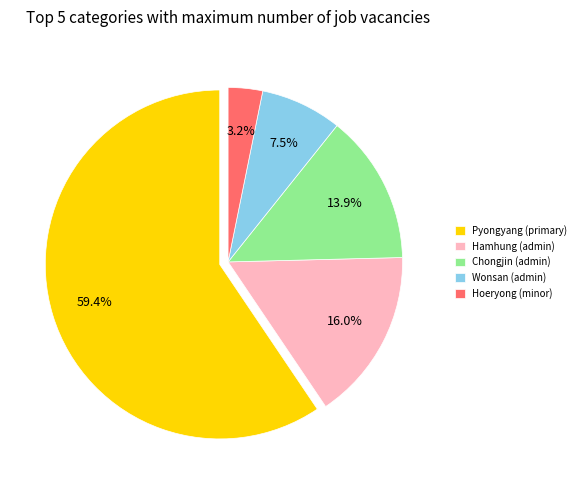

To the nearest percent, what is the difference between the largest and smallest slice percentages?

56%